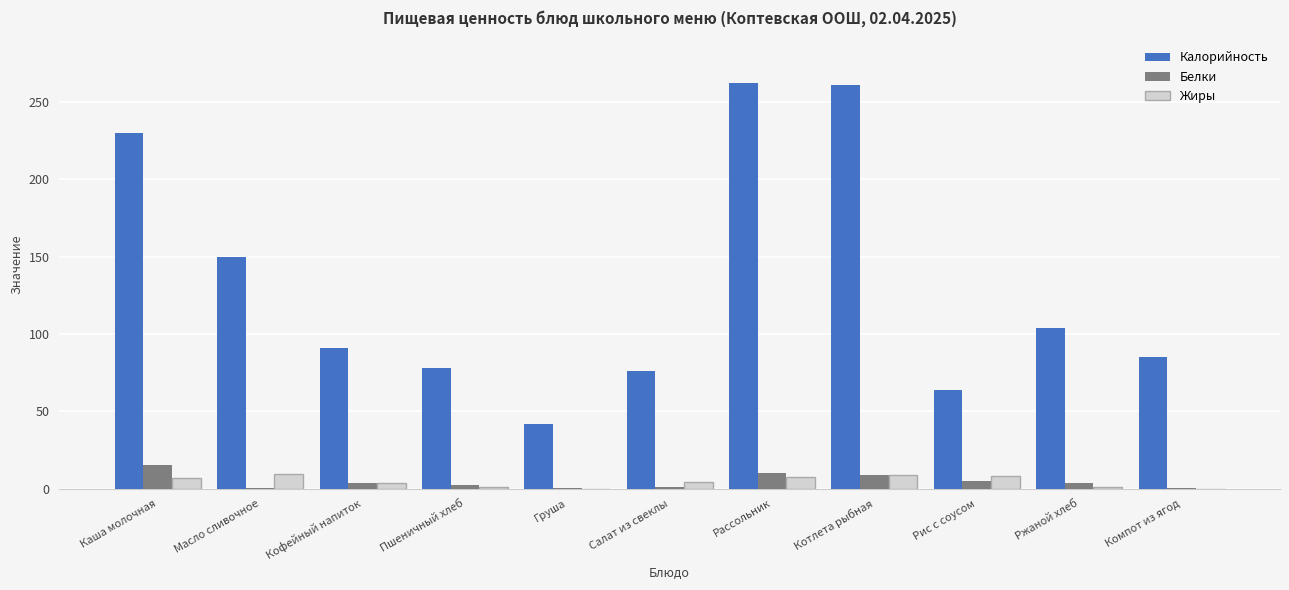

Is it true that Калорийность equals 322.0 at Каша молочная?

False